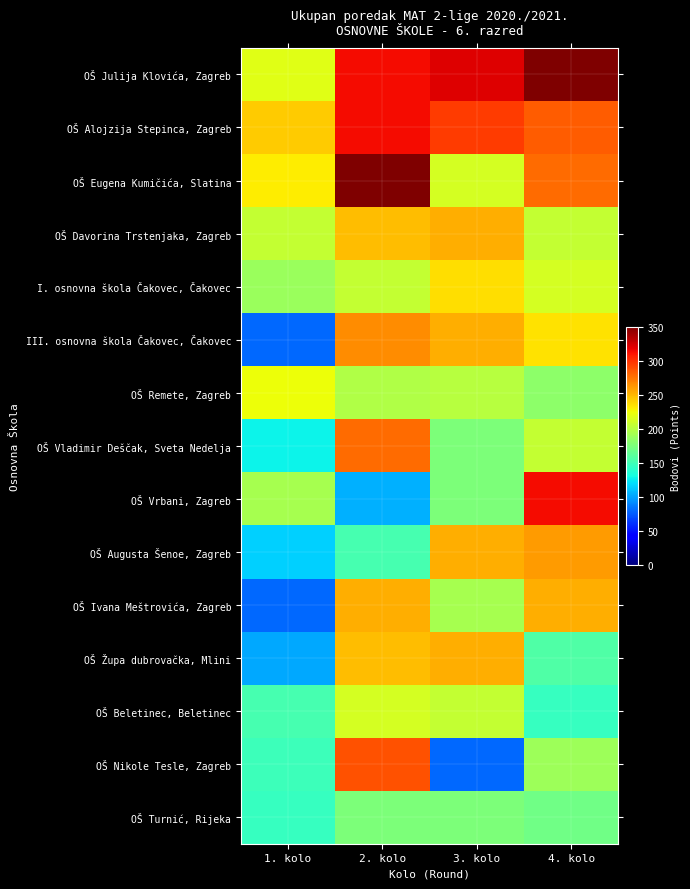

At which category is the sum across all series the highest?

2. kolo